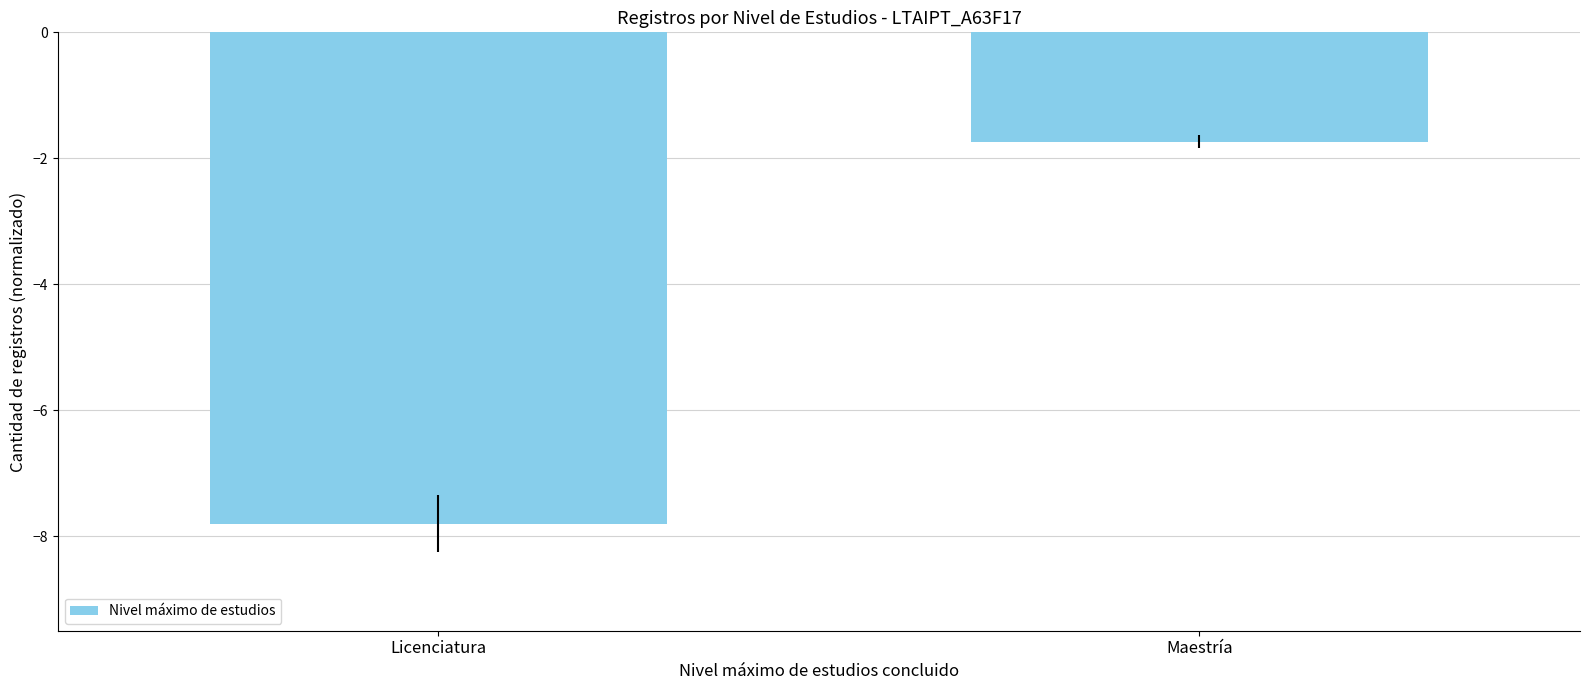

What is the sum of all values?

-9.5